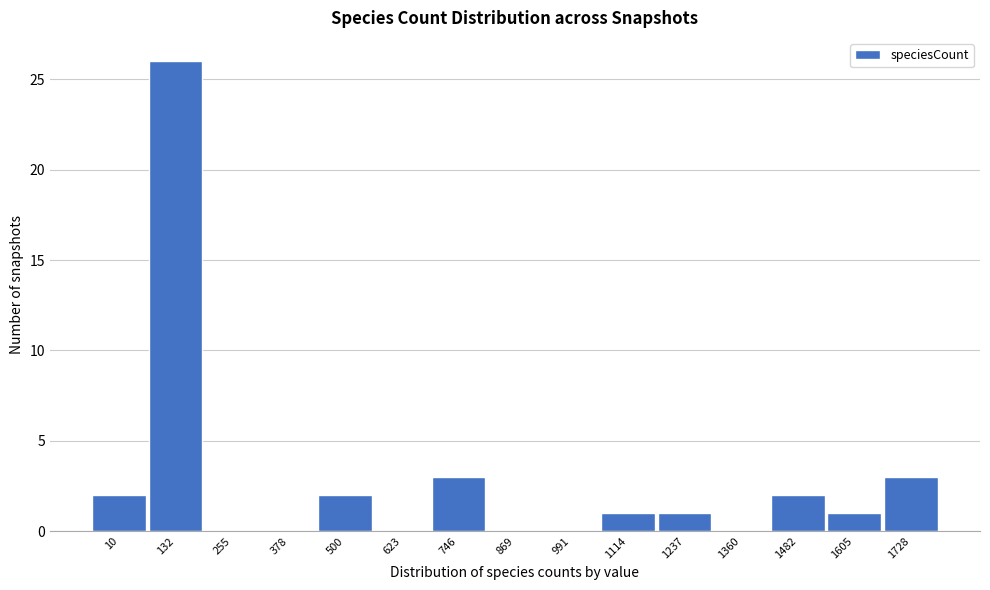

Reading left to right, what are all the values shown in this chart?

10=2	132=26	255=0	378=0	500=2	623=0	746=3	869=0	991=0	1114=1	1237=1	1360=0	1482=2	1605=1	1728=3